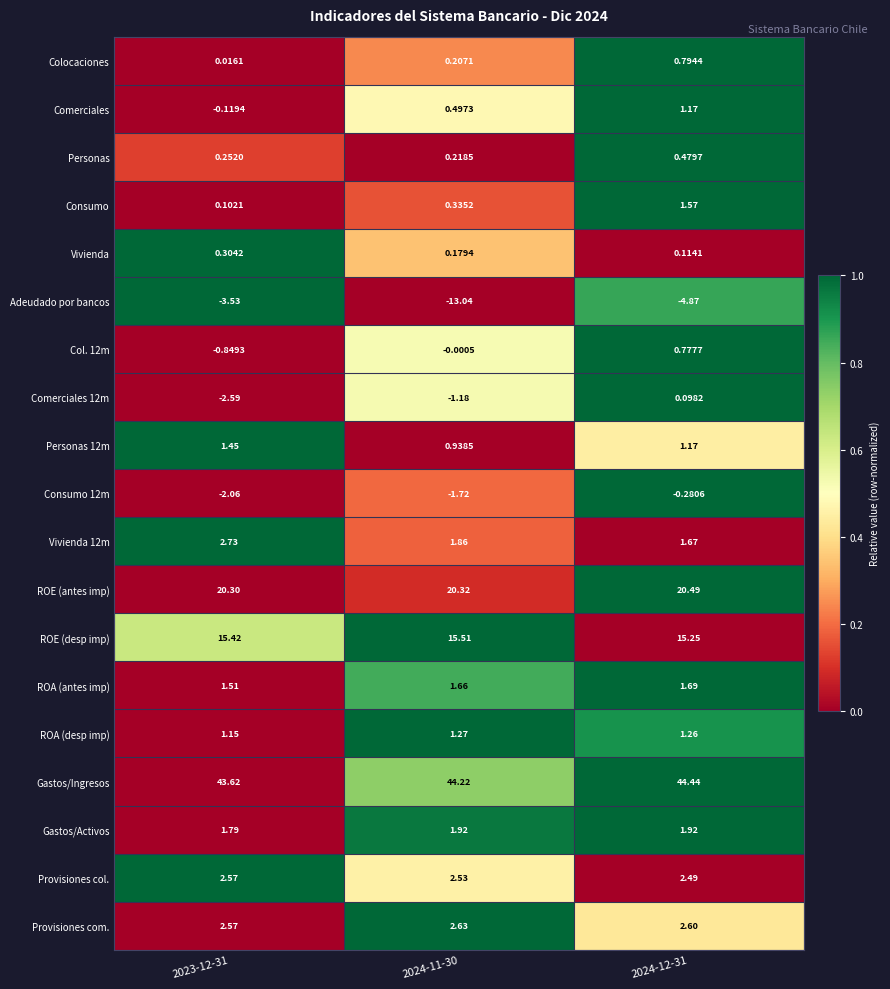

How many data points does each series have?

3